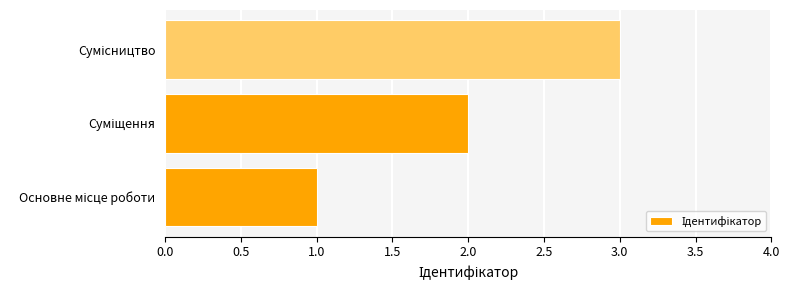

What is the maximum value shown in the chart?

3